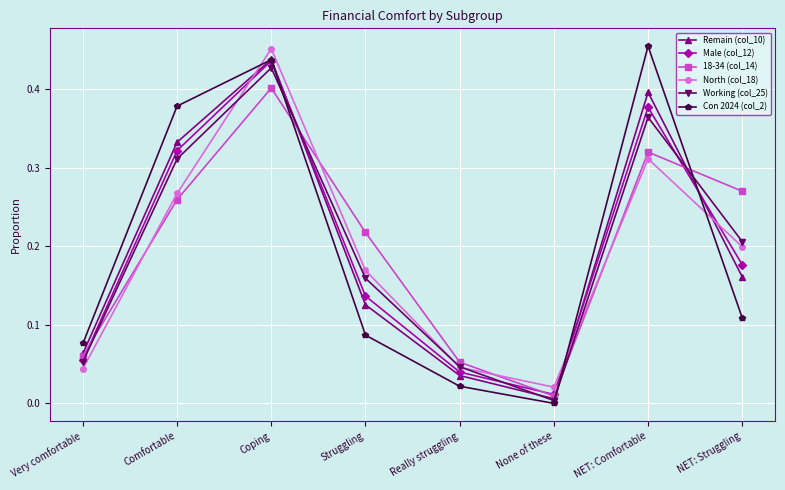

Which category has the lowest value across all series?

None of these